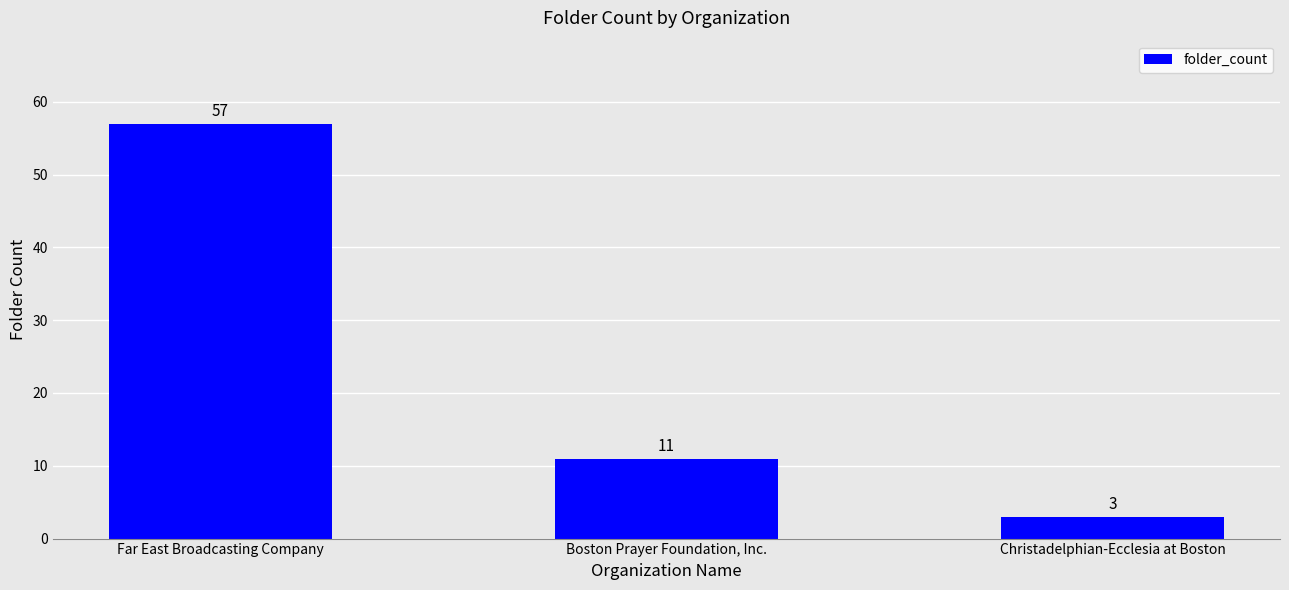

Reading left to right, extract all data points from this chart.

Far East Broadcasting Company=57	Boston Prayer Foundation, Inc.=11	Christadelphian-Ecclesia at Boston=3